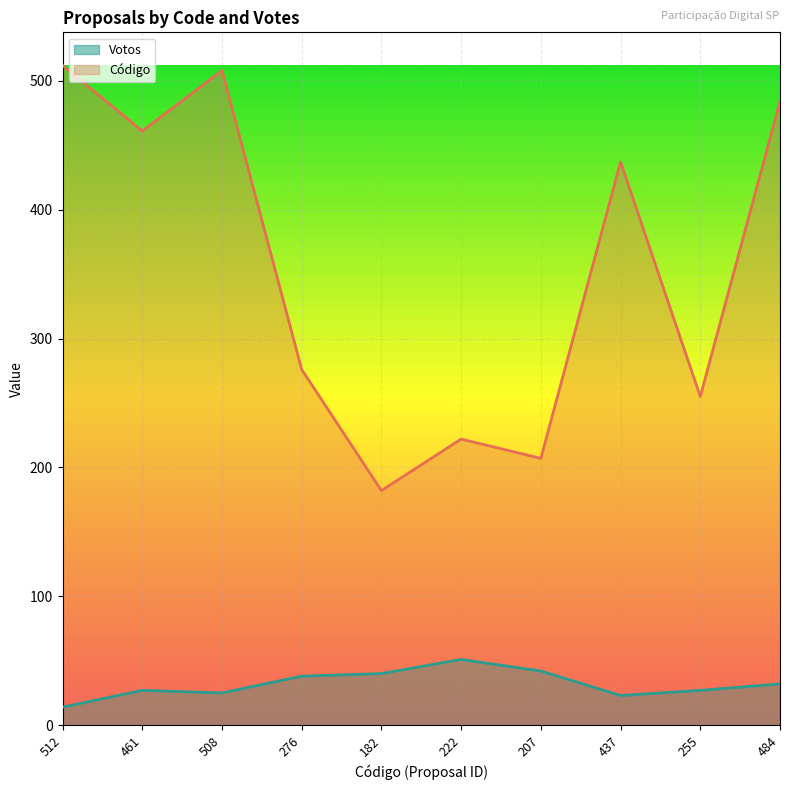

What are all the series names shown in the legend?

Votos, Código